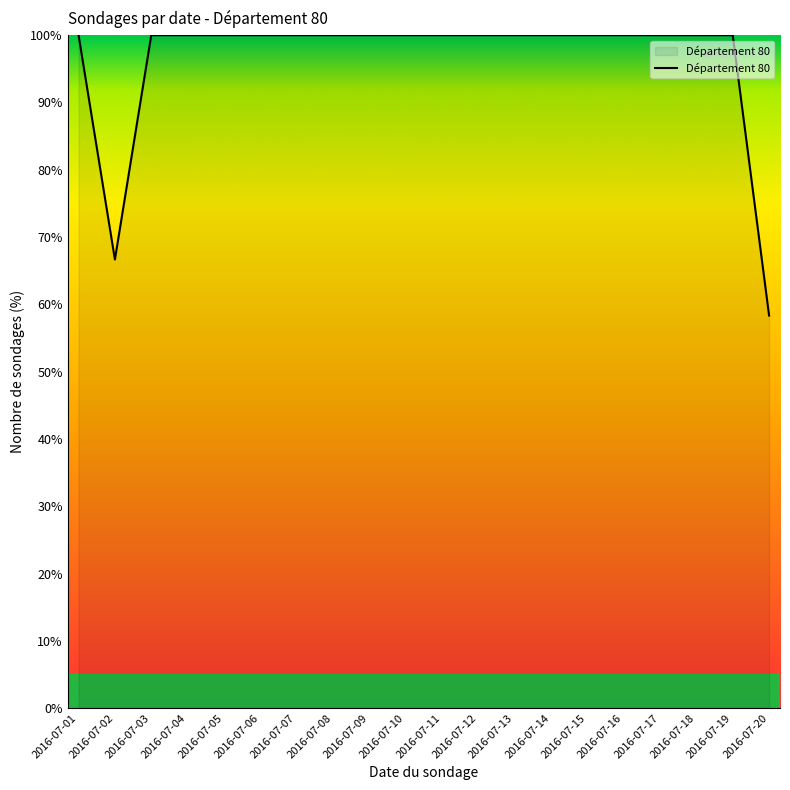

How many categories are shown in the chart?

20